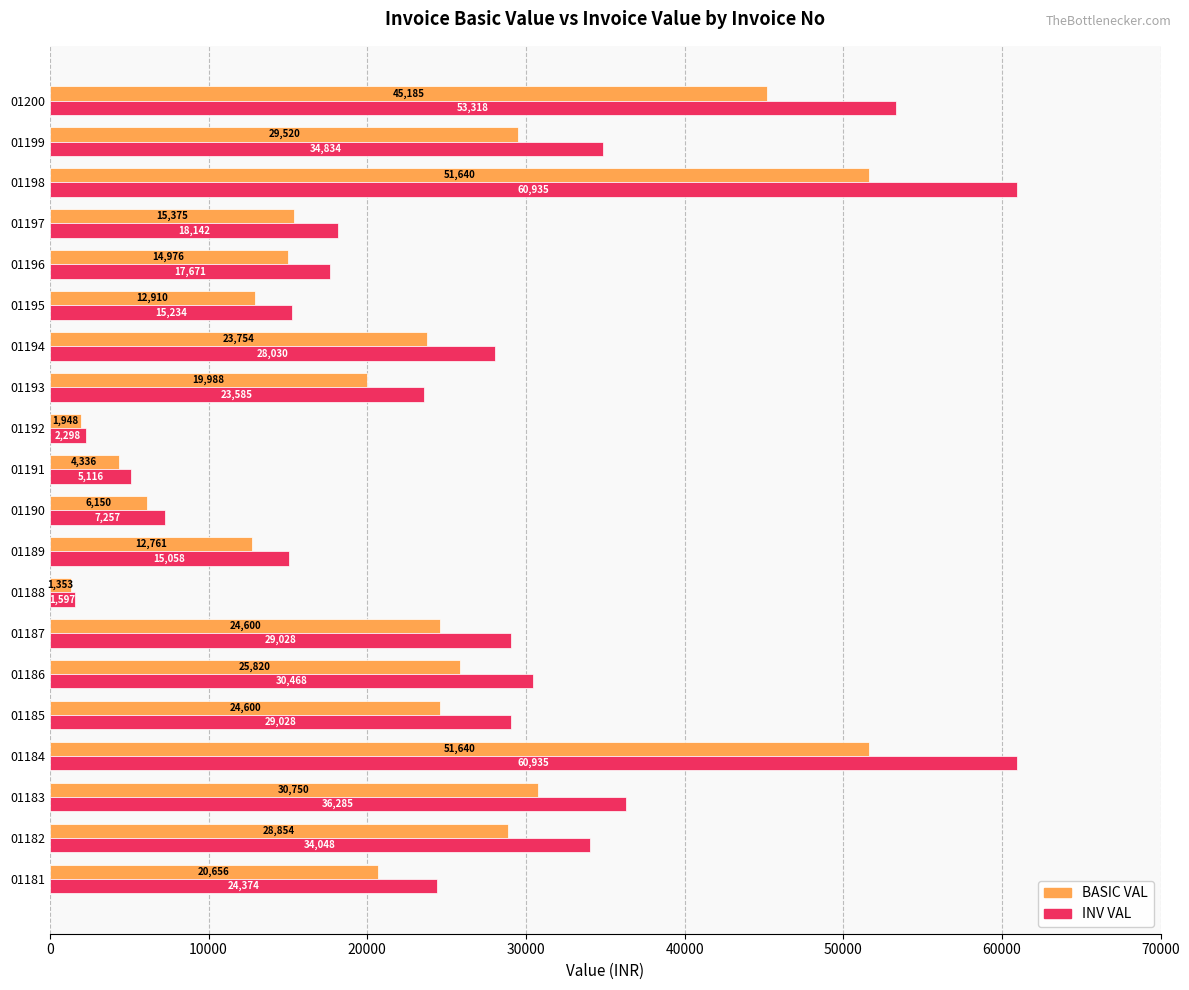

How many values in the BASIC VAL series exceed 23754?

10